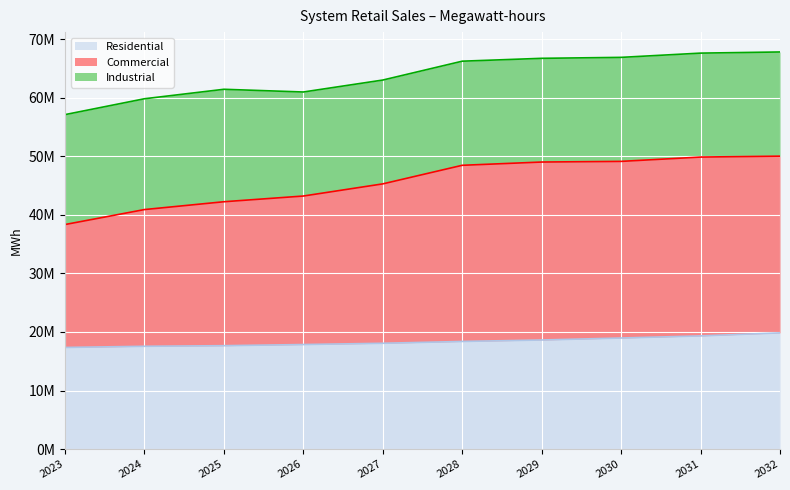

Is the value of Commercial at 2027 greater than the value of Residential at 2030?

Yes